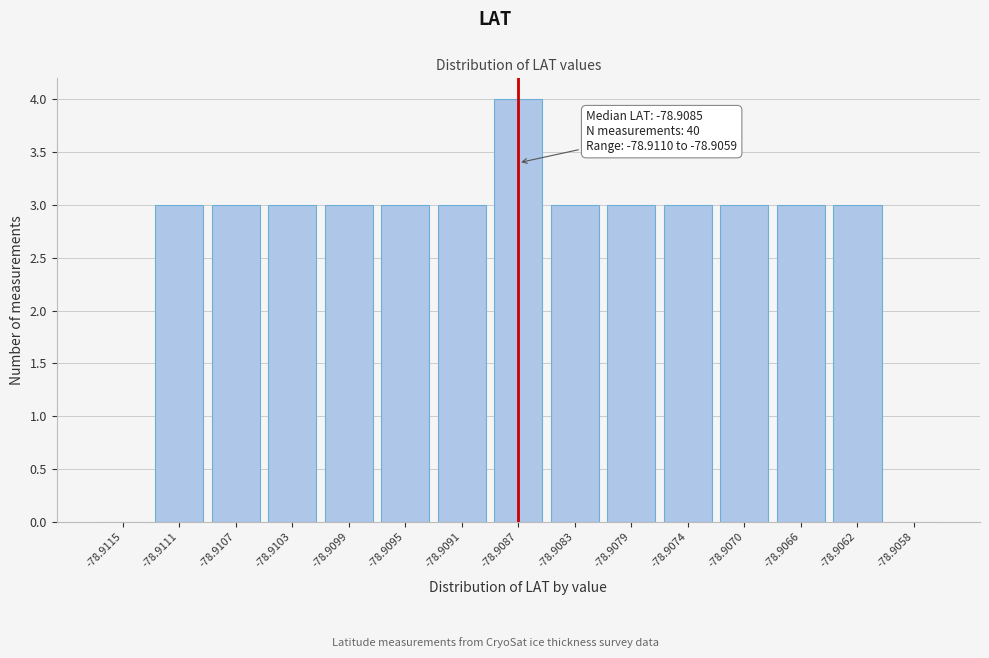

Reading left to right, extract all data points from this chart.

-78.9115=0	-78.9111=3	-78.9107=3	-78.9103=3	-78.9099=3	-78.9095=3	-78.9091=3	-78.9087=4	-78.9083=3	-78.9079=3	-78.9074=3	-78.9070=3	-78.9066=3	-78.9062=3	-78.9058=0